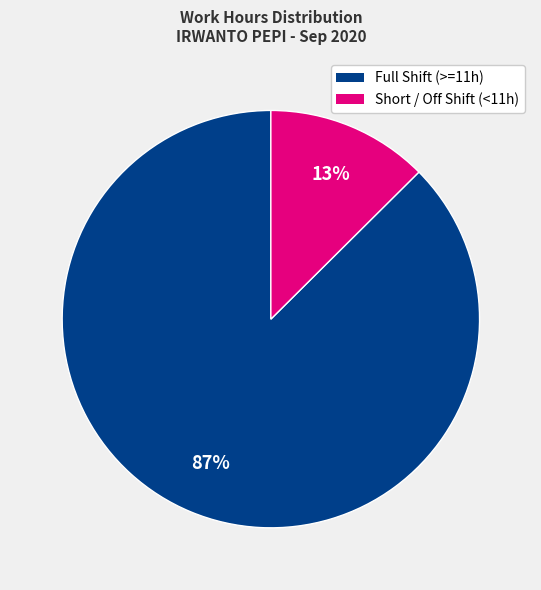

To the nearest percent, what is the average slice percentage?

50%